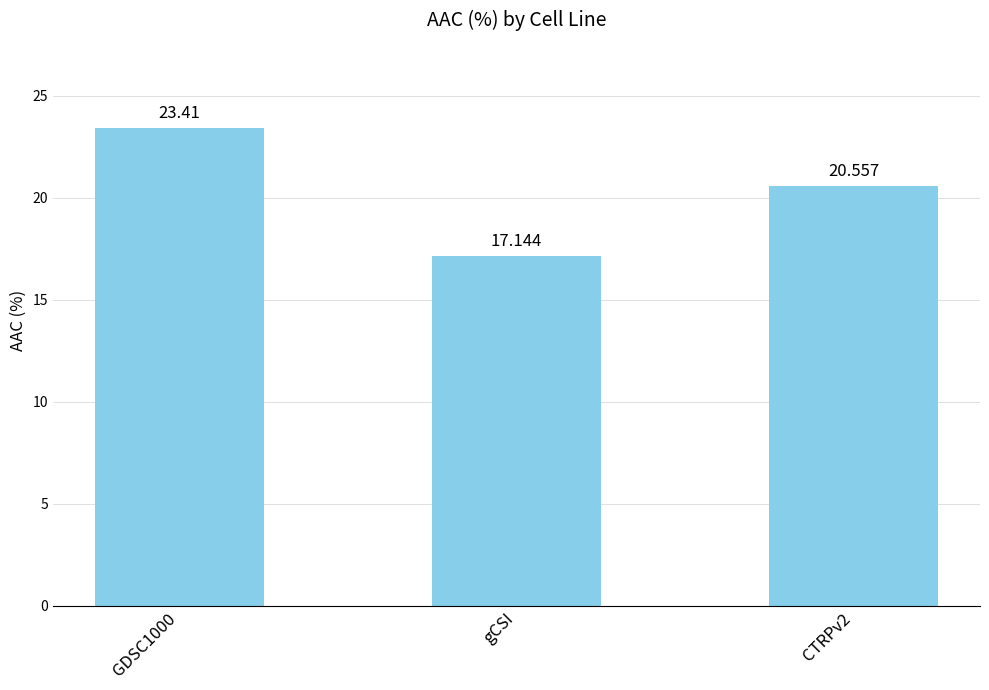

What is the difference between the maximum and minimum values?

6.3